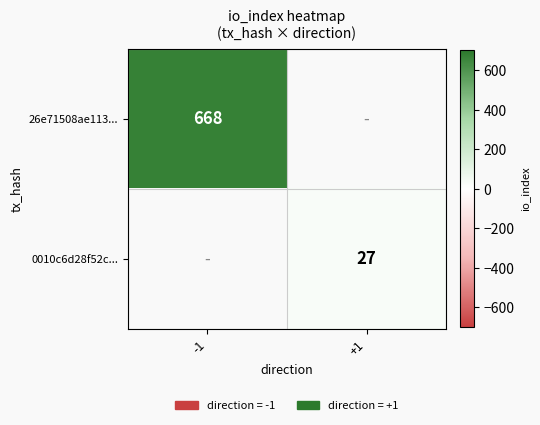

True or false: 26e71508ae113... has a value of 668 at -1.

True